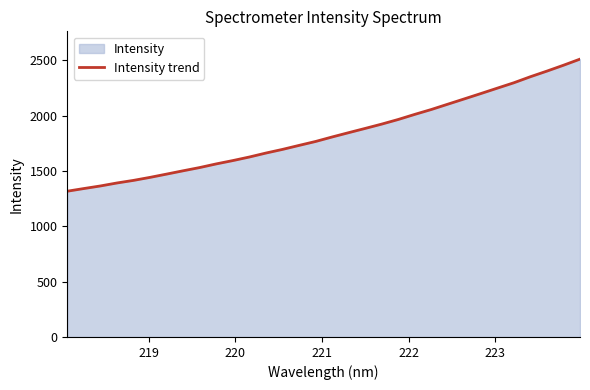

What is the maximum value shown in the chart?

2510.3